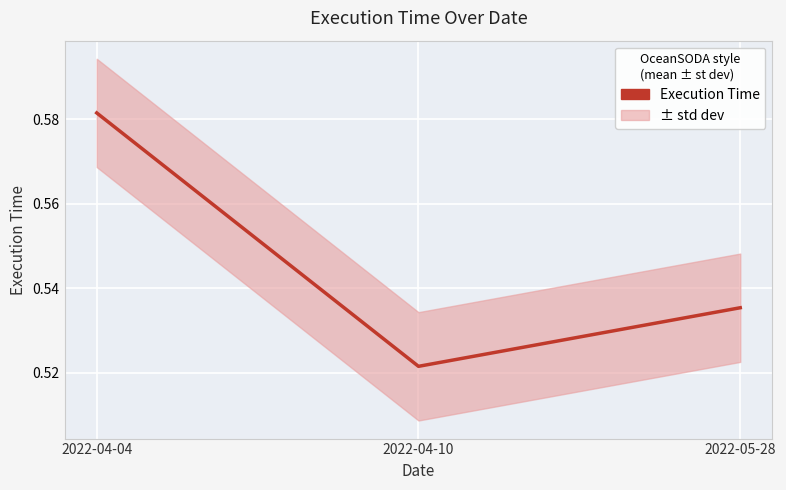

Which label corresponds to the largest value in the chart?

2022-04-04